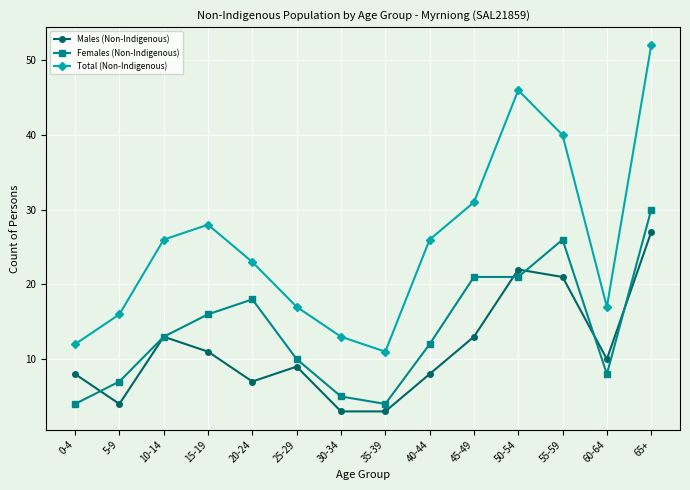

Is it true that Males (Non-Indigenous) equals 5 at 40-44?

False